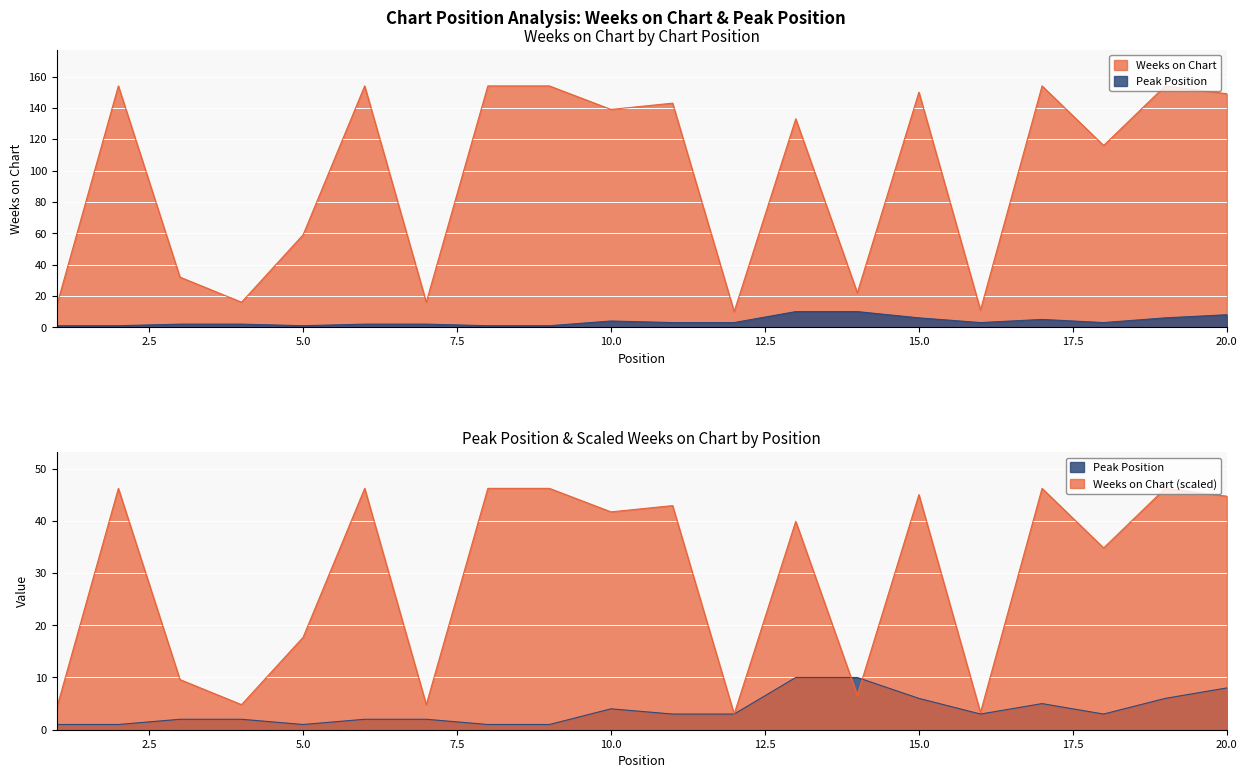

What is the sum of all Peak Position values?

74